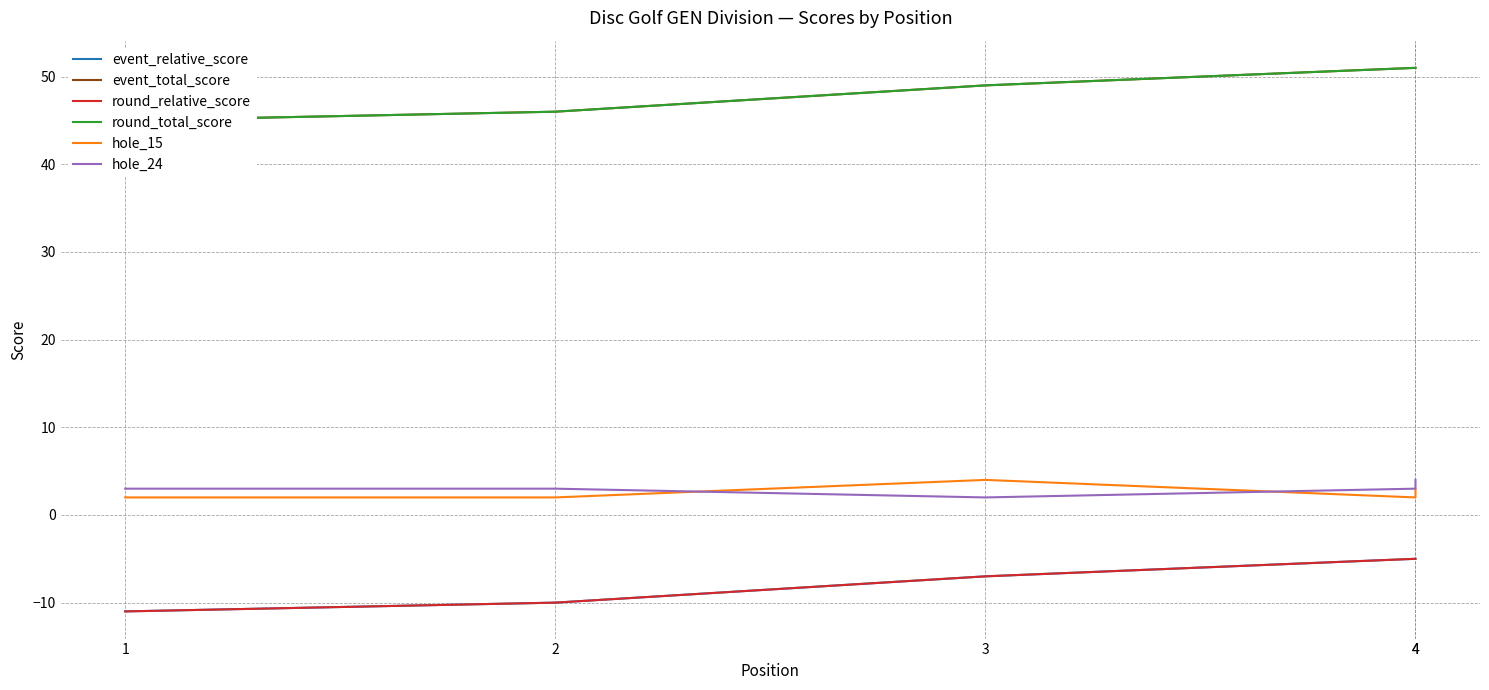

Is the value of hole_24 at 3 greater than the value of hole_15 at 1?

No